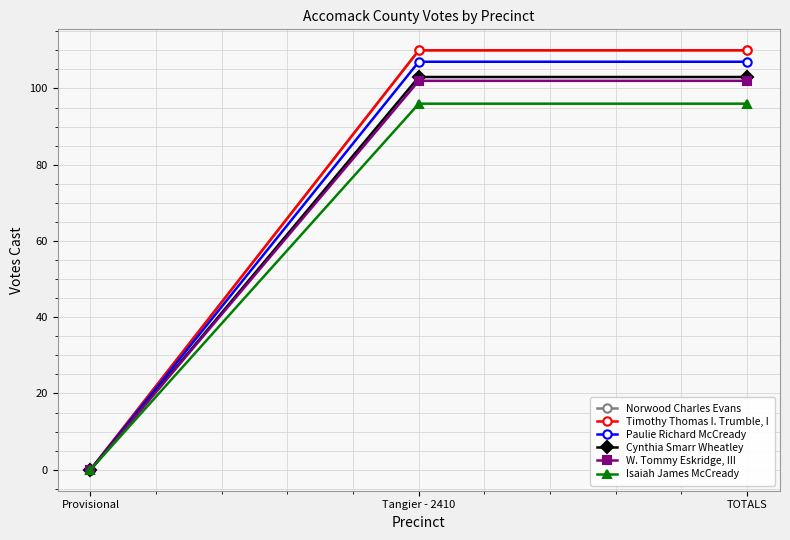

How many lines are shown in the chart?

6